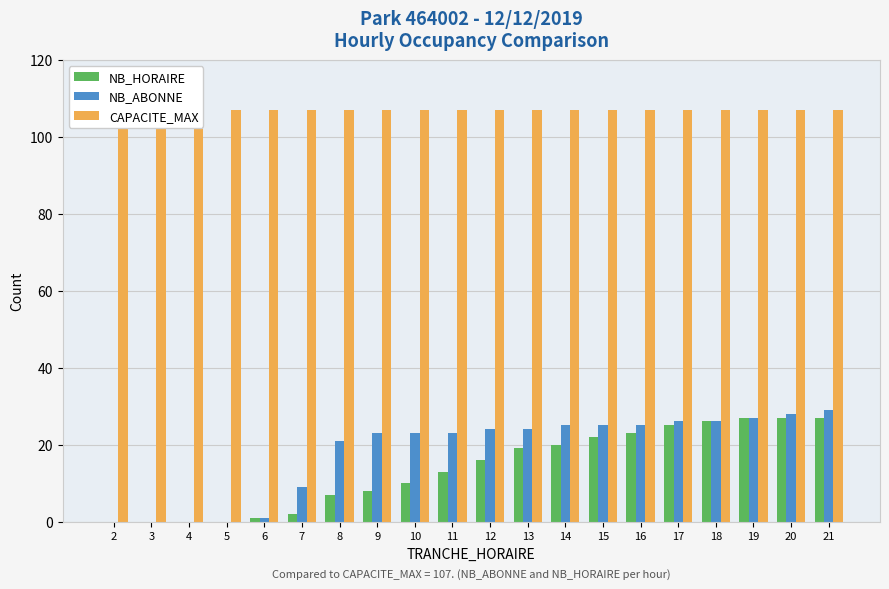

At which label does NB_HORAIRE first exceed 16?

13